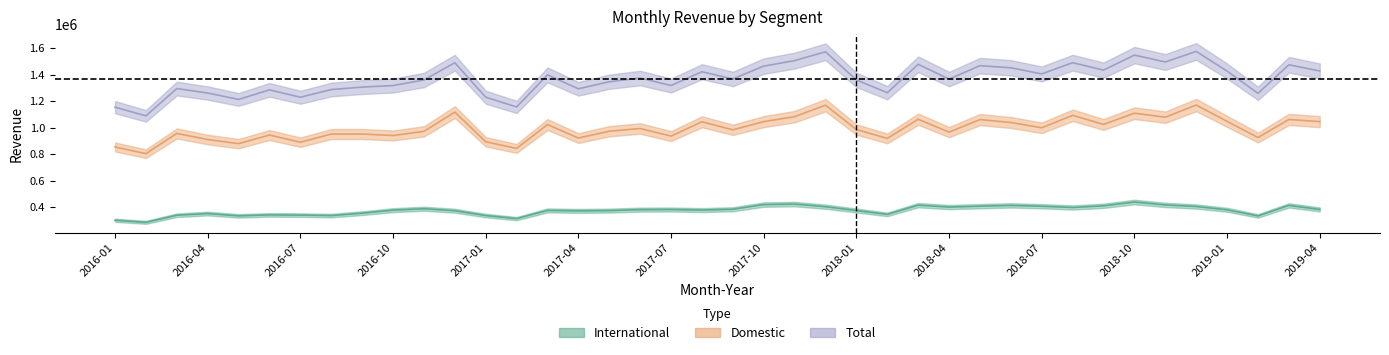

How many values in the Total series are below 1368285?

20